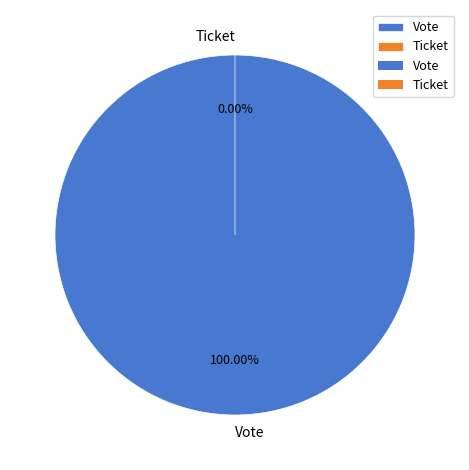

How many segments does this pie chart have?

2